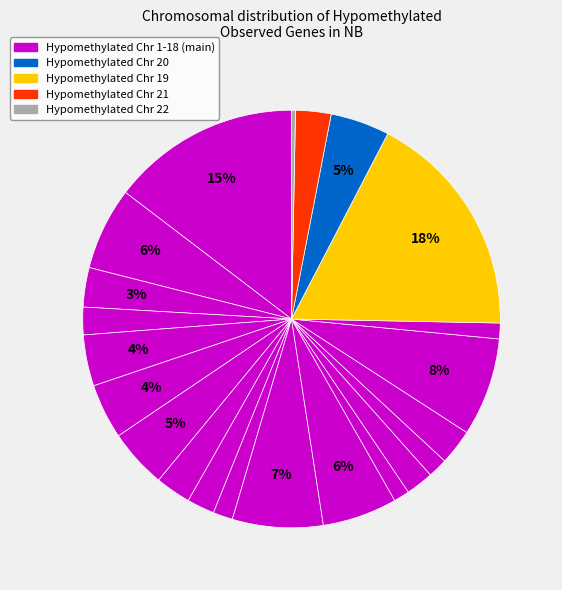

What is the smallest slice in the pie chart?

Chr 22